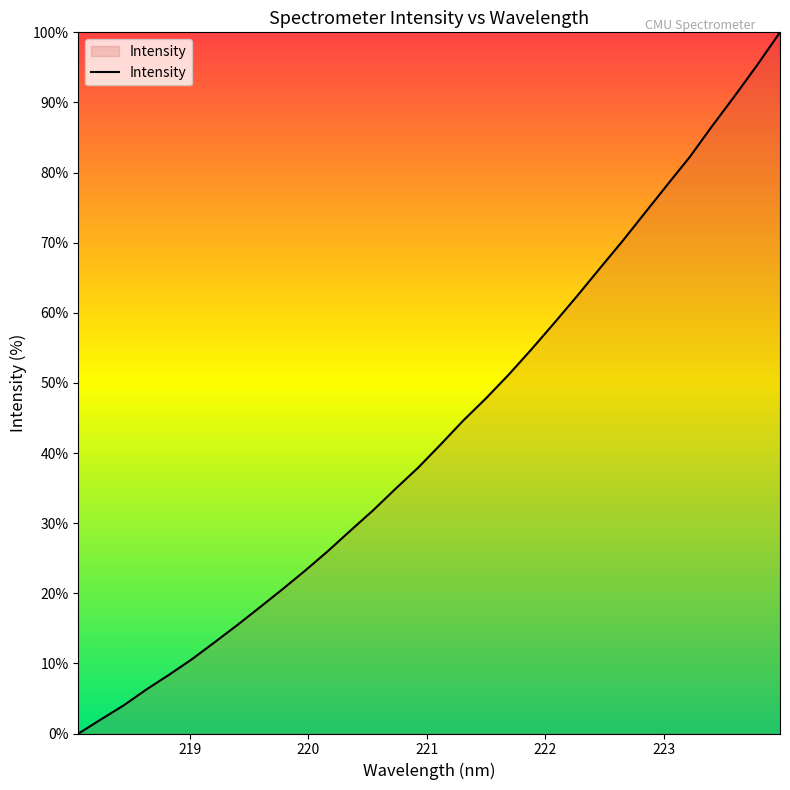

What is the difference between the maximum and minimum values?

100.0